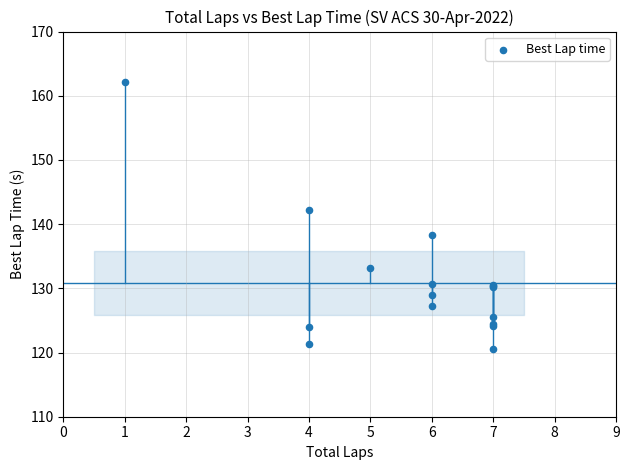

What Y value in the scatter plot is closest to 141?

142.3